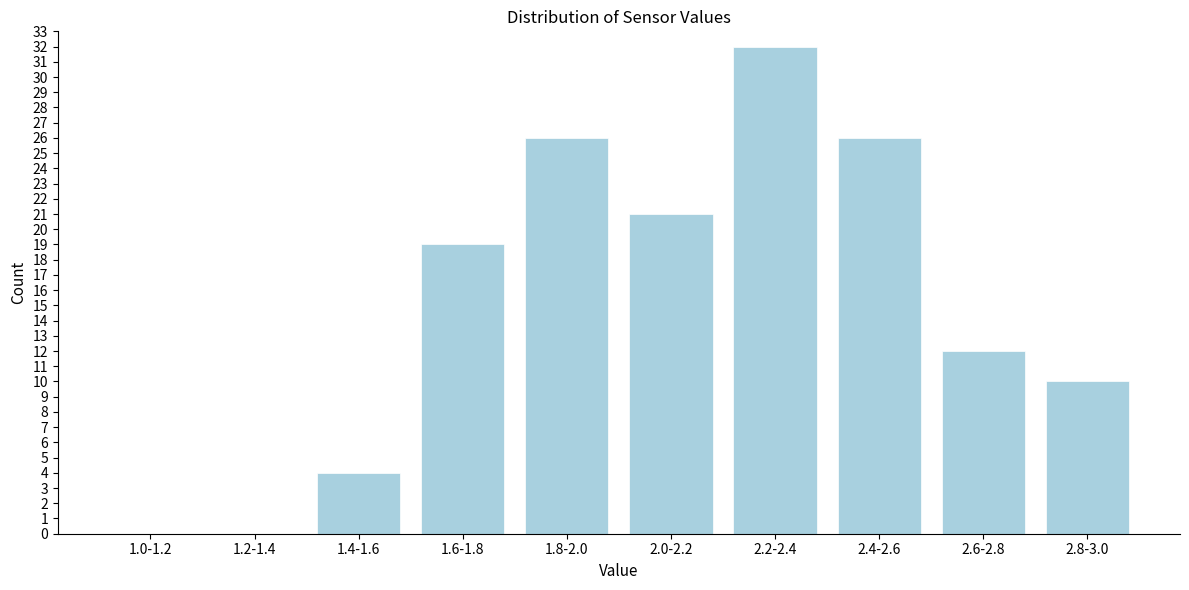

Reading left to right, what are all the values shown in this chart?

1.0-1.2=0	1.2-1.4=0	1.4-1.6=4	1.6-1.8=19	1.8-2.0=26	2.0-2.2=21	2.2-2.4=32	2.4-2.6=26	2.6-2.8=12	2.8-3.0=10